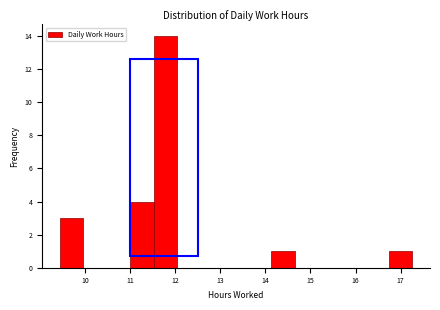

Reading left to right, transcribe this chart: for each bar, give the range it covers on the x-axis and its height. Neither the bar edges nor the heights are printed on the chart, so give them approximately, as read against the axes.

9.4 to 10.0: 3
10.0 to 10.5: 0
10.5 to 11.0: 0
11.0 to 11.5: 4
11.5 to 12.0: 14
12.0 to 12.6: 0
12.6 to 13.1: 0
13.1 to 13.6: 0
13.6 to 14.1: 0
14.1 to 14.7: 1
14.7 to 15.2: 0
15.2 to 15.7: 0
15.7 to 16.2: 0
16.2 to 16.7: 0
16.7 to 17.3: 1